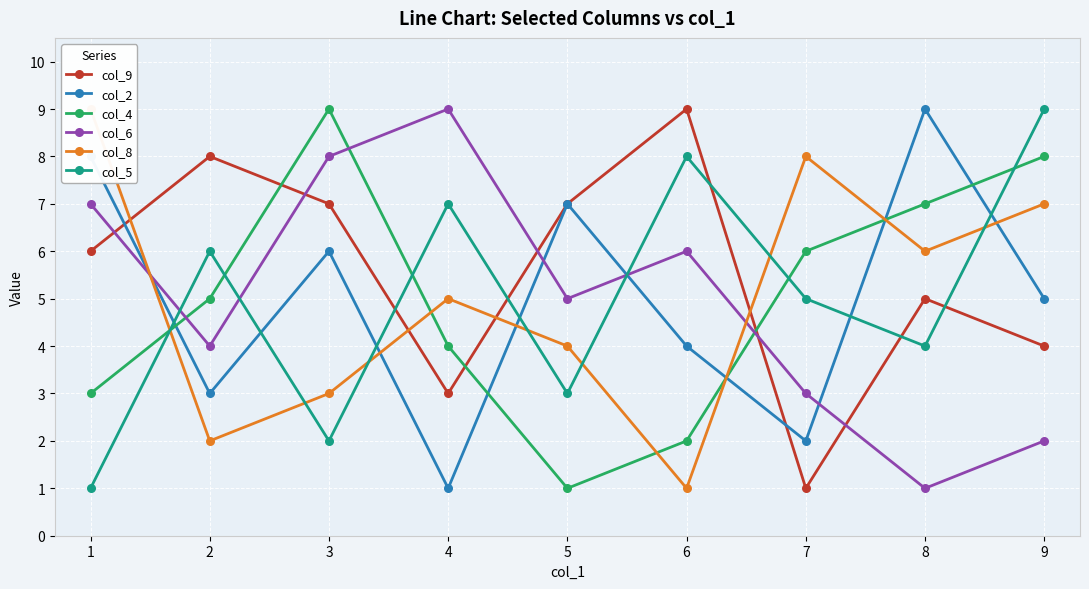

What is the sum of all col_4 values?

45